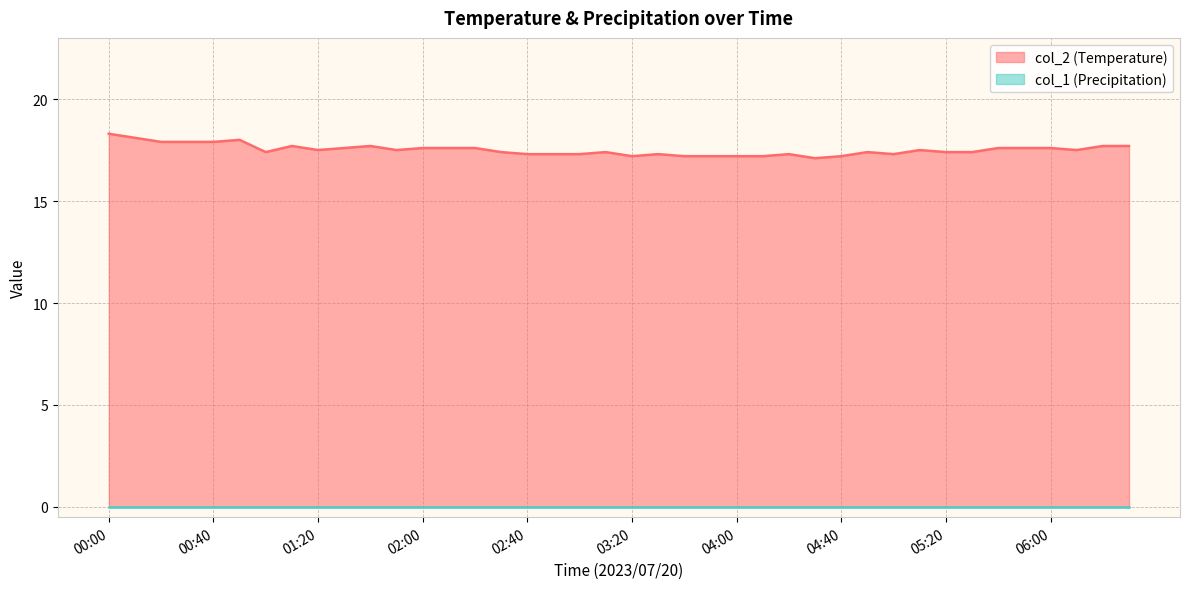

True or false: the data shows 17.6 at 01:30.

True